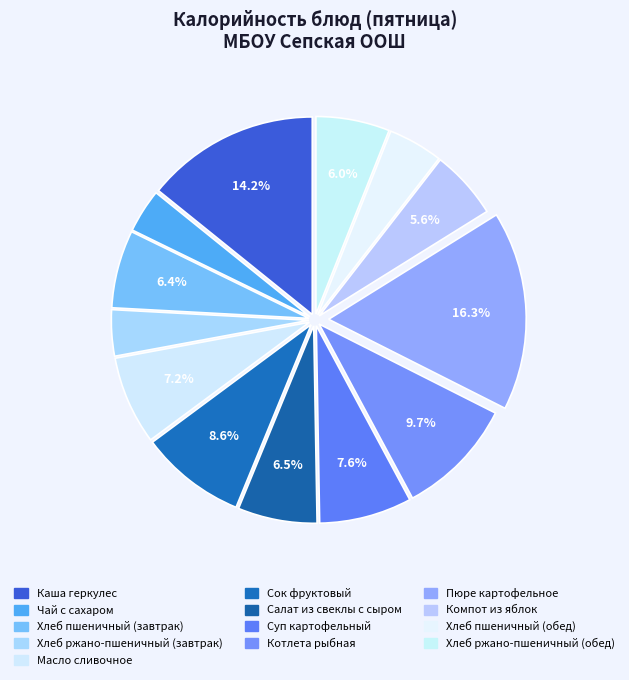

Rank the categories by value from lowest to highest.

Чай с сахаром, Хлеб ржано-пшеничный (завтрак), Хлеб пшеничный (обед), Компот из яблок, Хлеб ржано-пшеничный (обед), Хлеб пшеничный (завтрак), Салат из свеклы с сыром, Масло сливочное, Суп картофельный, Сок фруктовый, Котлета рыбная, Каша геркулес, Пюре картофельное